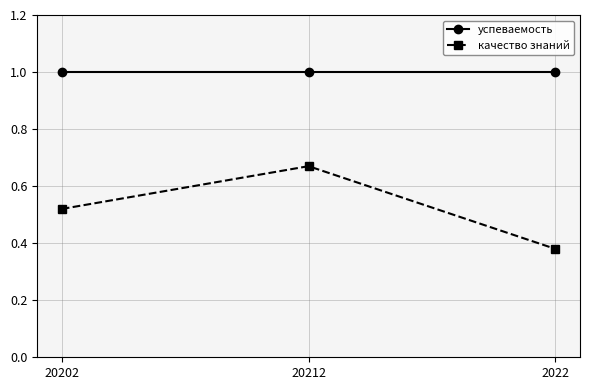

Is the value of успеваемость at 20212 greater than the value of качество знаний at 2022?

Yes